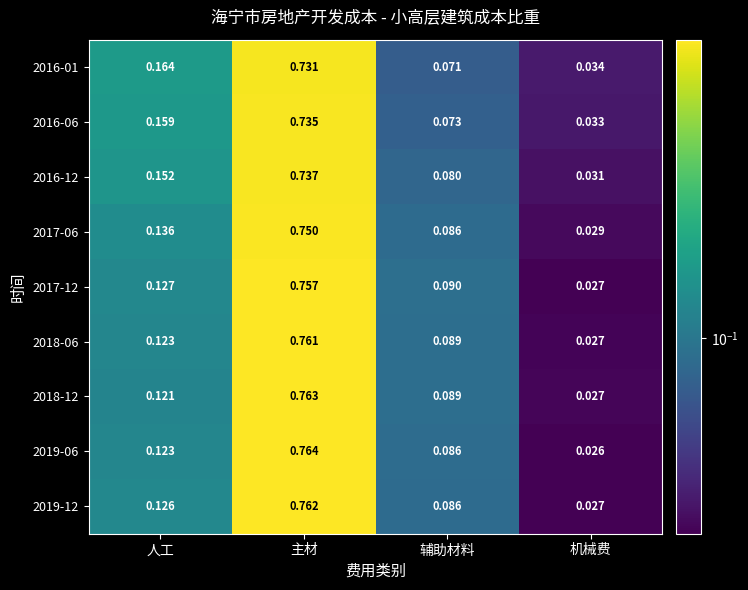

At which category is the sum across all series the highest?

主材